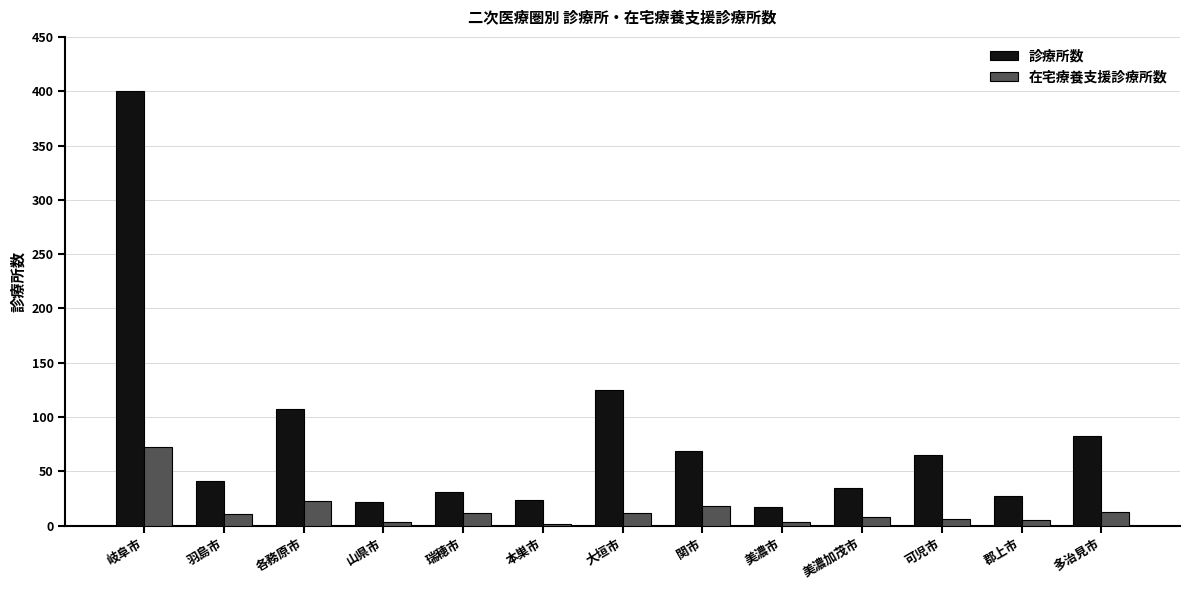

Which label corresponds to the largest value in the chart?

岐阜市